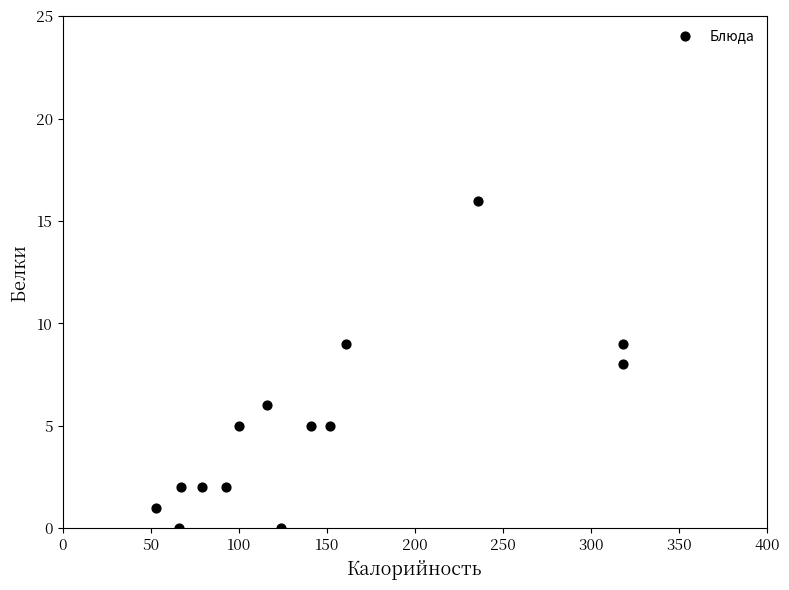

What is the range of X values (max minus min)?

265